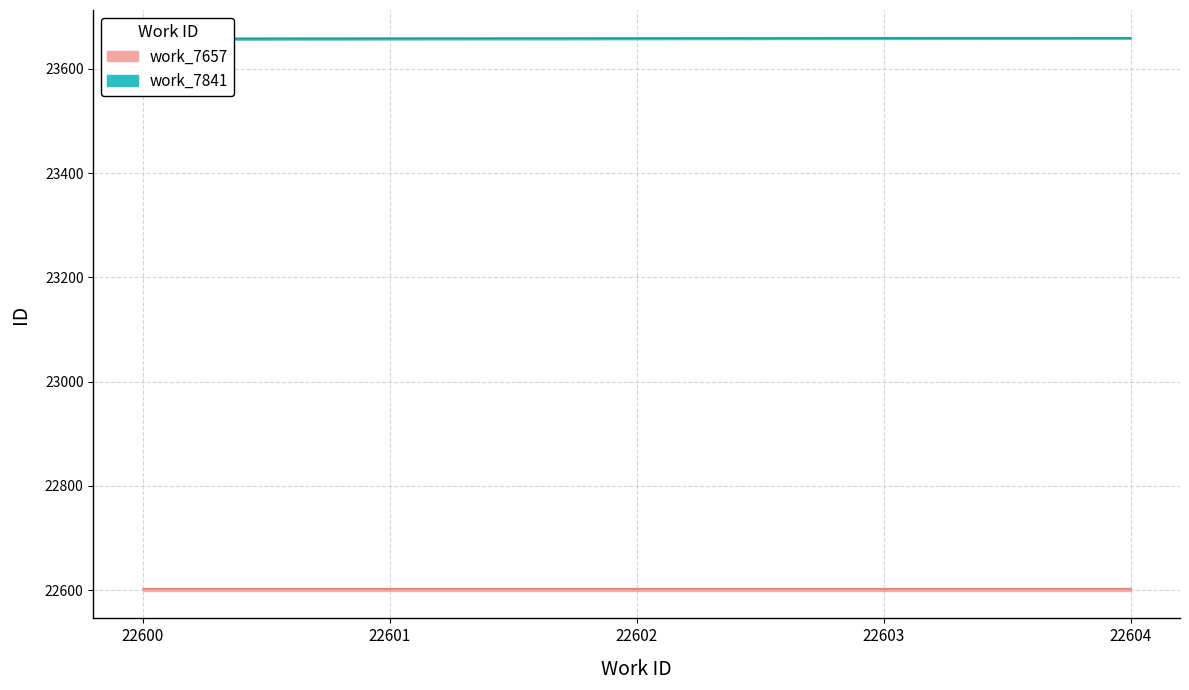

Reading right to left, extract all data points from this chart.

work_7657: 22604	22603	22602	22601	22600
work_7841: 23661	23660	23659	23658	23657